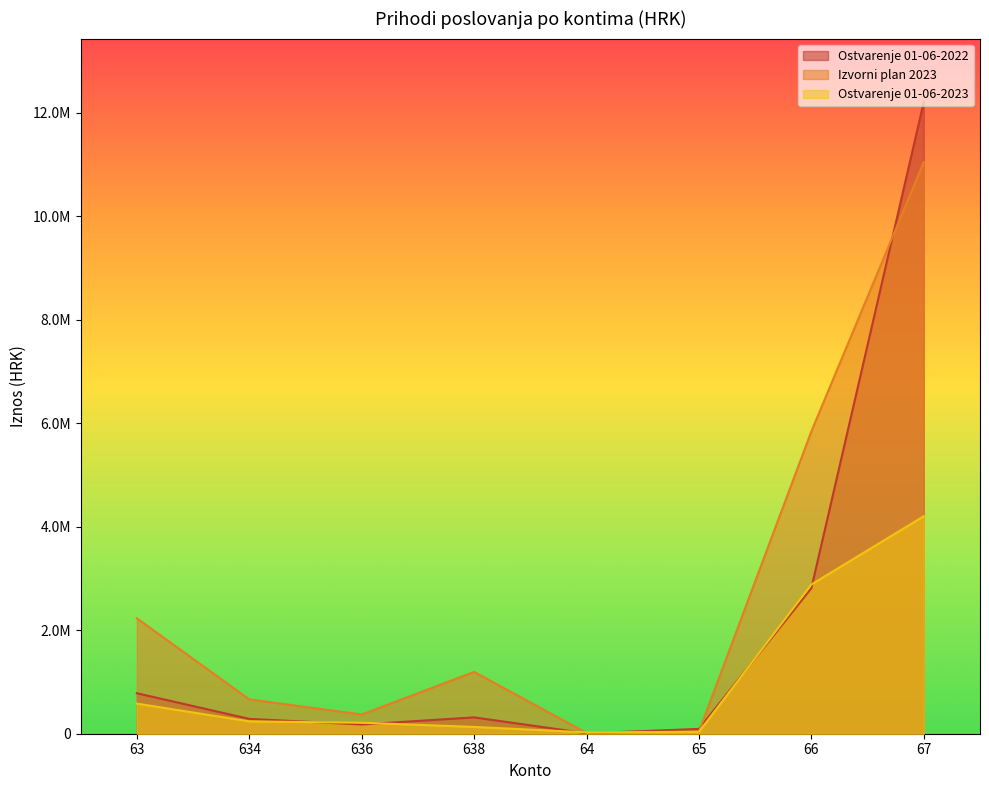

Which label corresponds to the largest value in the chart?

67